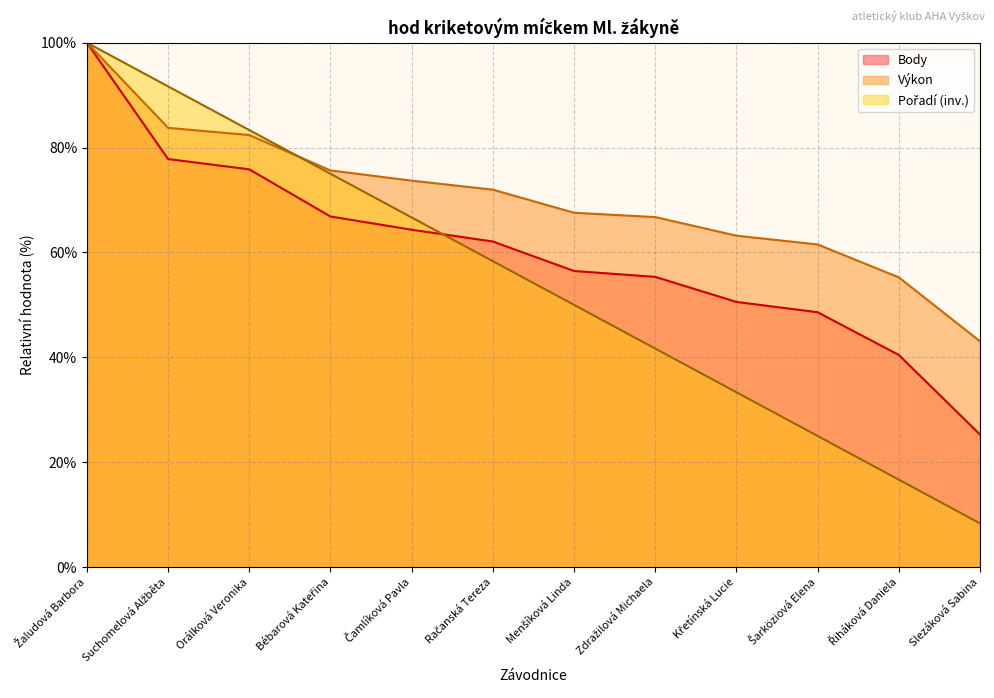

Between Řiháková Daniela and Čamlíková Pavla, which is larger?

Čamlíková Pavla